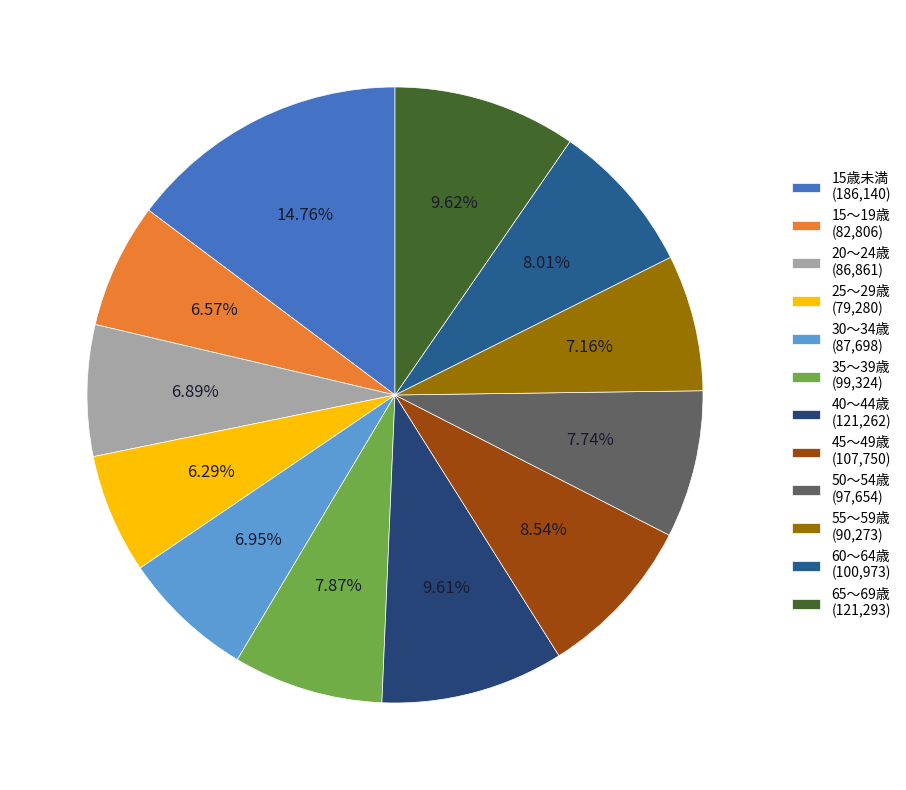

To the nearest percent, what is the difference between the largest and smallest slice percentages?

8%